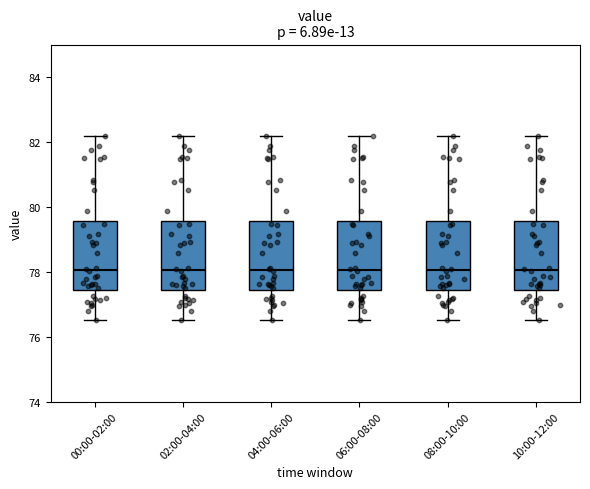

Reading left to right, transcribe this box plot: for each box, give where its median line is, the range the box spans, and where its two whiskers end, as read against the y-axis. The values are not printed on the chart, so give them approximately, as read against the axis.

00:00-02:00: median 78.0, box 77.4 to 79.6, whiskers 76.6 to 82.2
02:00-04:00: median 78.0, box 77.4 to 79.6, whiskers 76.6 to 82.2
04:00-06:00: median 78.0, box 77.4 to 79.6, whiskers 76.6 to 82.2
06:00-08:00: median 78.0, box 77.4 to 79.6, whiskers 76.6 to 82.2
08:00-10:00: median 78.0, box 77.4 to 79.6, whiskers 76.6 to 82.2
10:00-12:00: median 78.0, box 77.4 to 79.6, whiskers 76.6 to 82.2